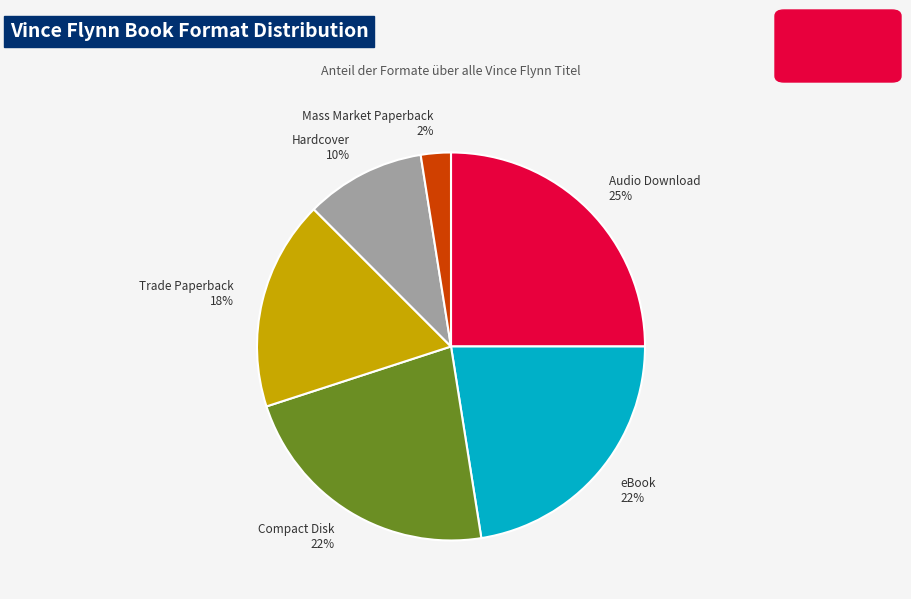

Is it true that Trade Paperback is 18% of the pie?

True